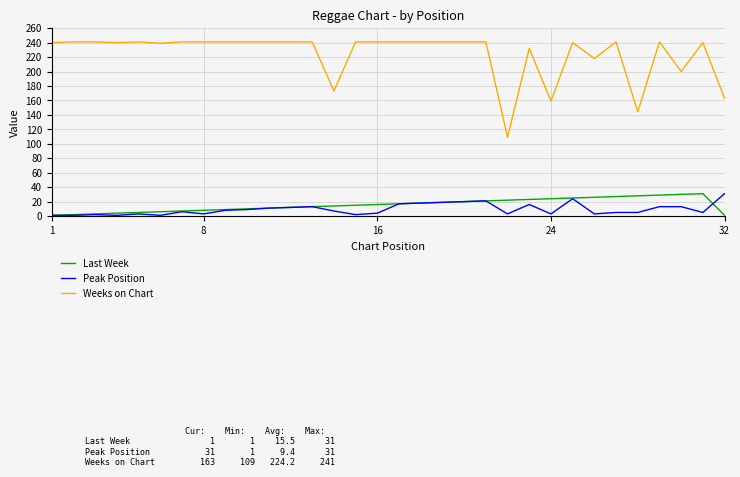

Which series has the largest total across all categories?

Weeks on Chart